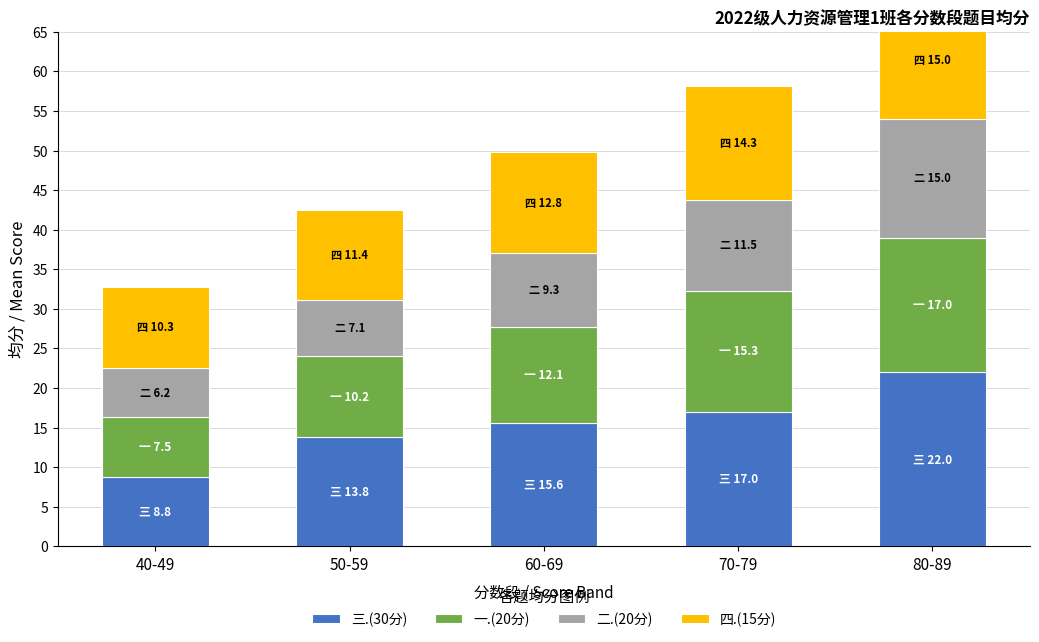

Reading left to right, extract all data points from this chart.

三.(30分): 40-49=8.8	50-59=13.8	60-69=15.6	70-79=17.0	80-89=22.0
一.(20分): 40-49=7.5	50-59=10.2	60-69=12.1	70-79=15.3	80-89=17.0
二.(20分): 40-49=6.2	50-59=7.1	60-69=9.3	70-79=11.5	80-89=15.0
四.(15分): 40-49=10.3	50-59=11.4	60-69=12.8	70-79=14.3	80-89=15.0